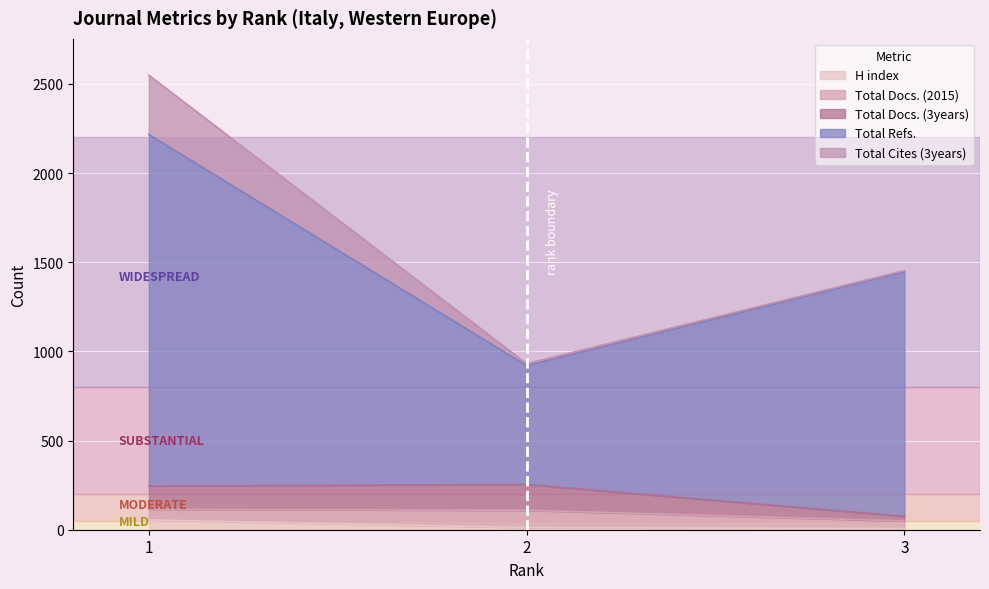

What is the value of the H index point at the 1st from the left?

55